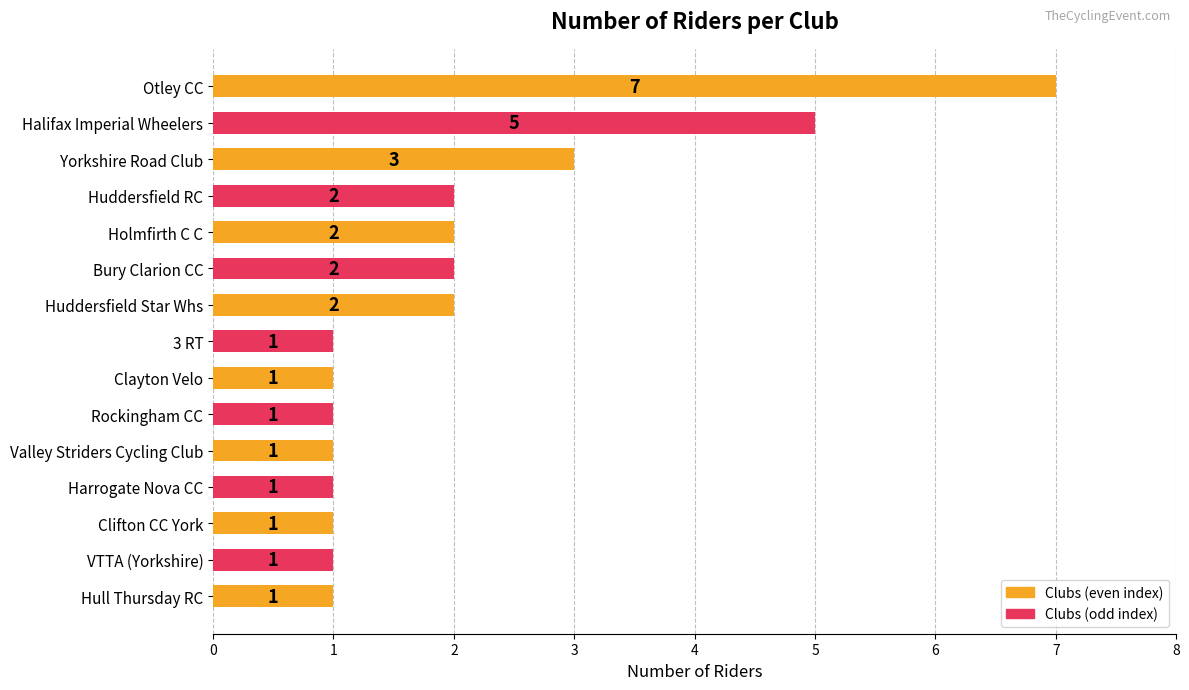

Reading top to bottom, what are all the values shown in this chart?

7	5	3	2	2	2	2	1	1	1	1	1	1	1	1